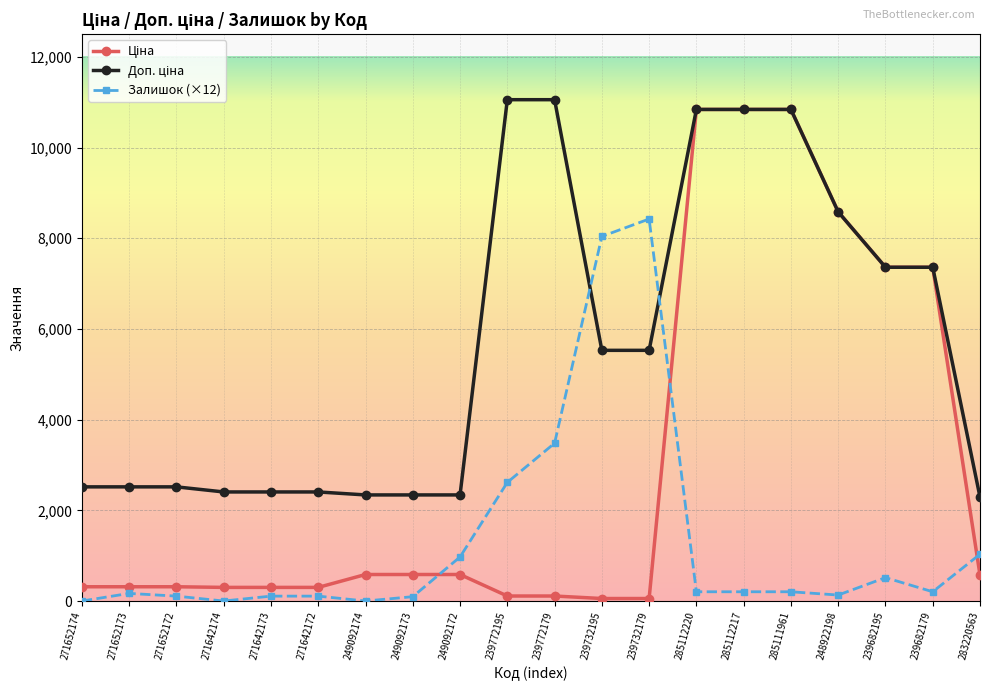

At how many categories does at least one series exceed 6964?

10